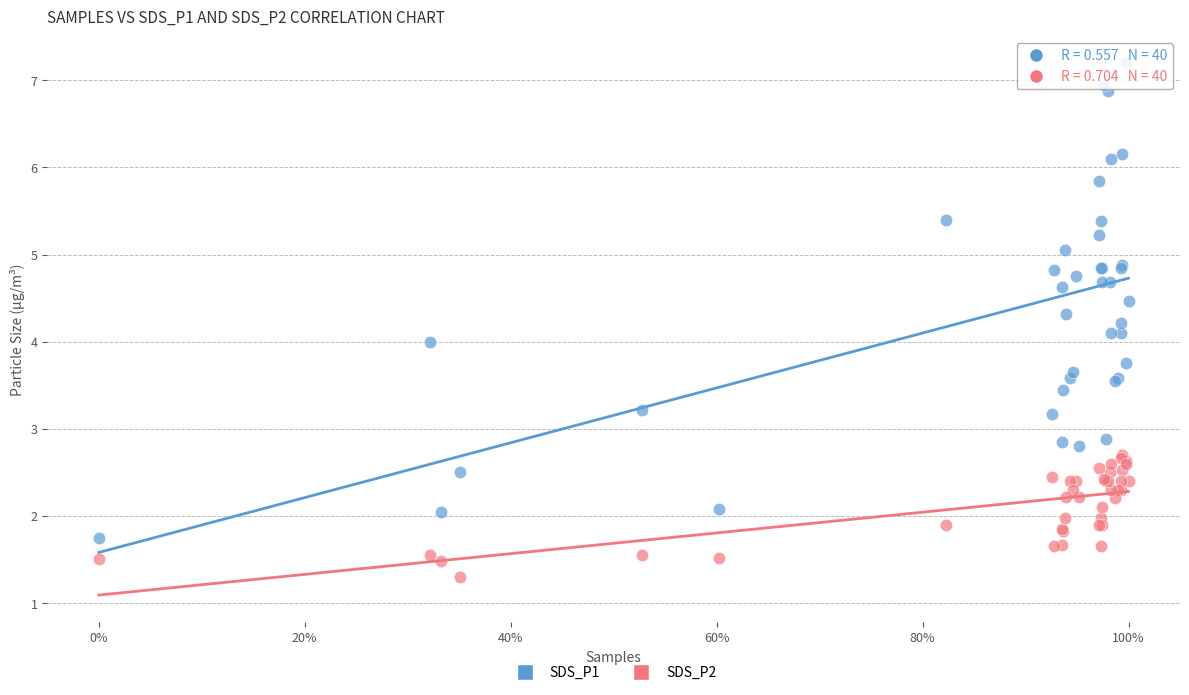

What is the X range (max minus min) for the scatter plot?

1.0